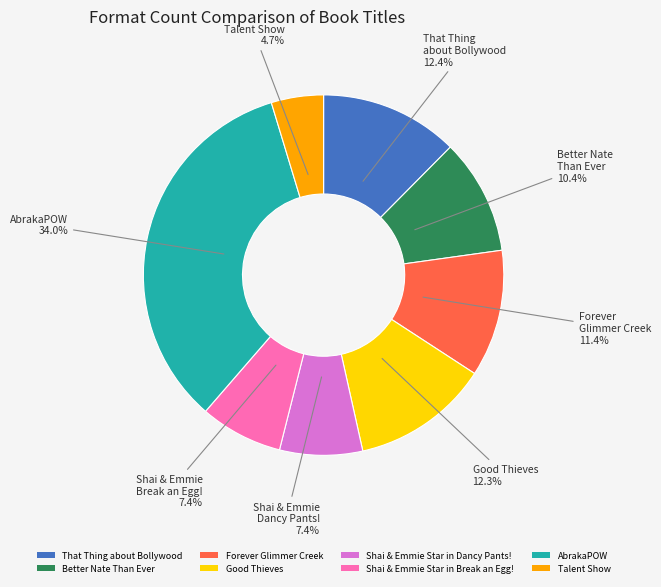

To the nearest percent, what is the difference between the Forever Glimmer Creek and Talent Show slice percentages?

7%